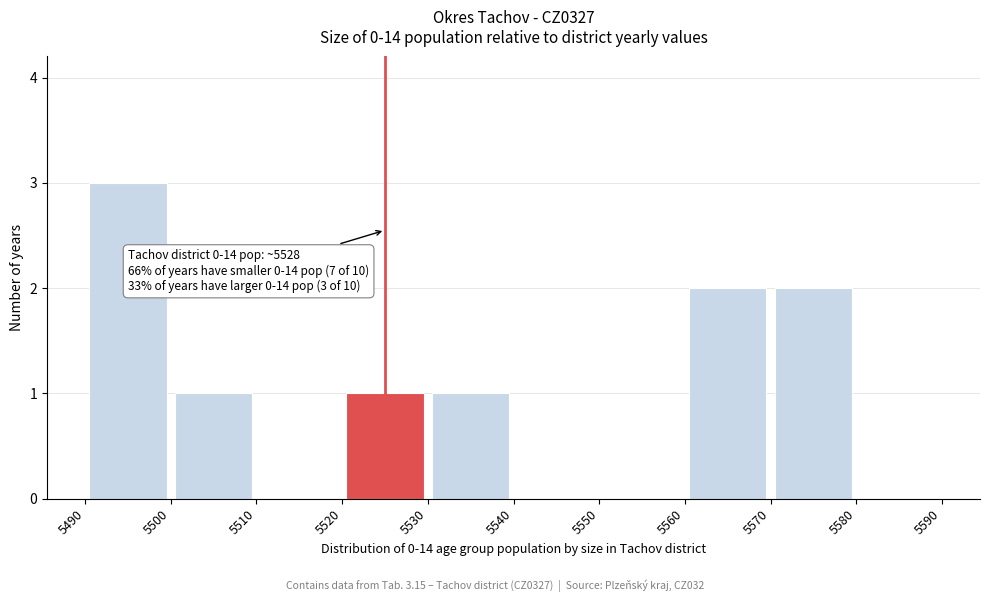

Over which range of the x-axis is the bar tallest?

5490 to 5500